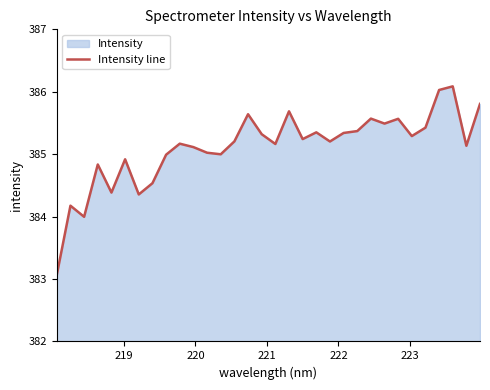

What is the greatest value displayed?

386.1